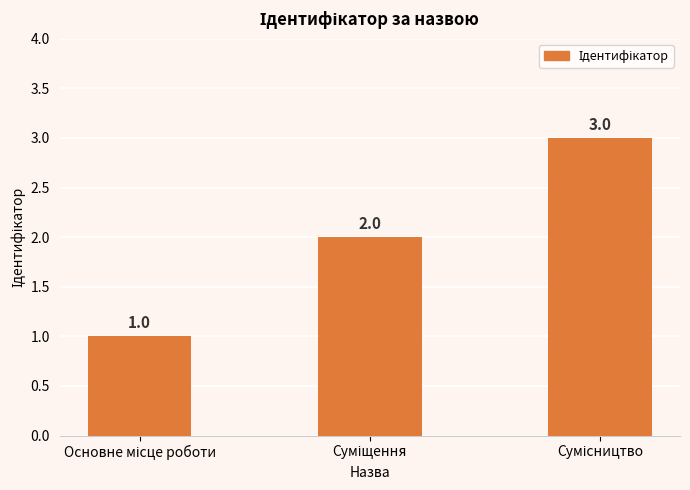

Count the values in the range 1 to 3.

3